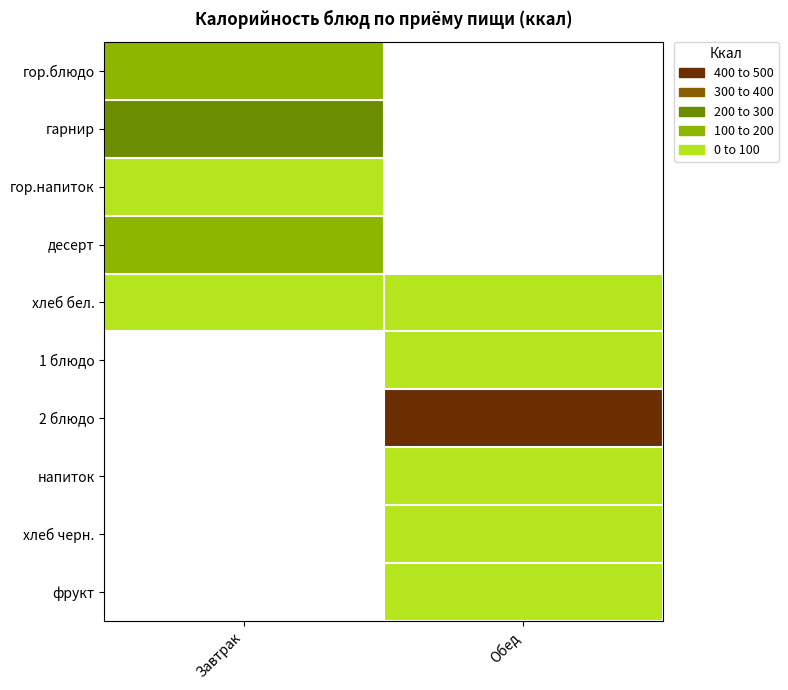

At how many categories does at least one series exceed 320?

1